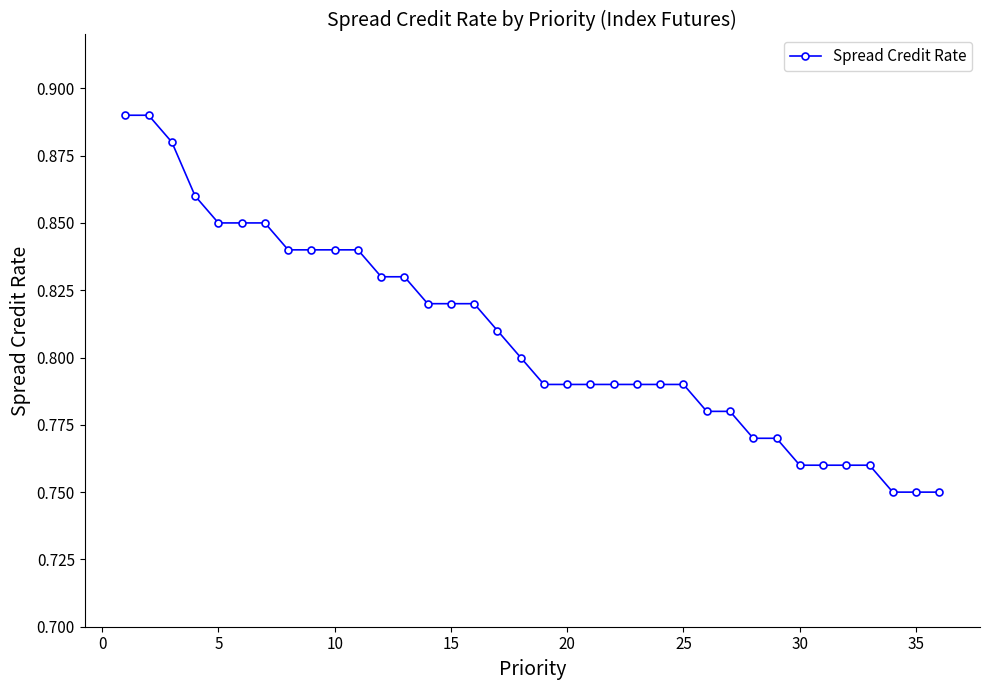

What is the sum of all values?

29.1